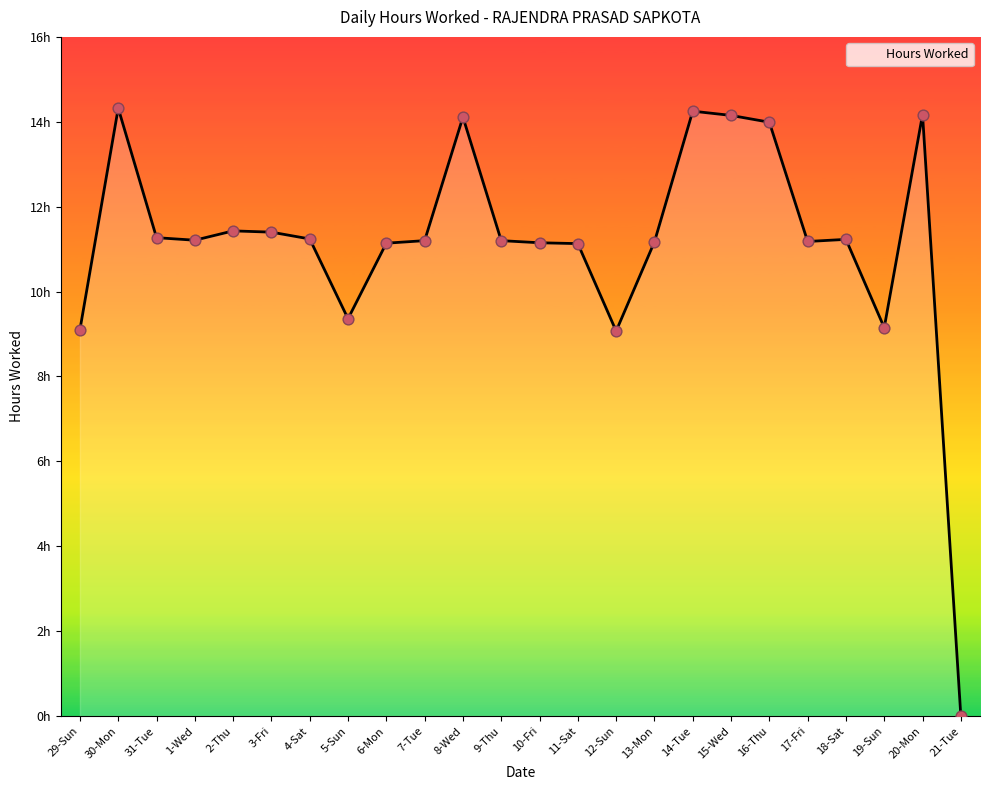

What is the ratio of the value at 2-Thu to the value at 7-Tue?

1.0